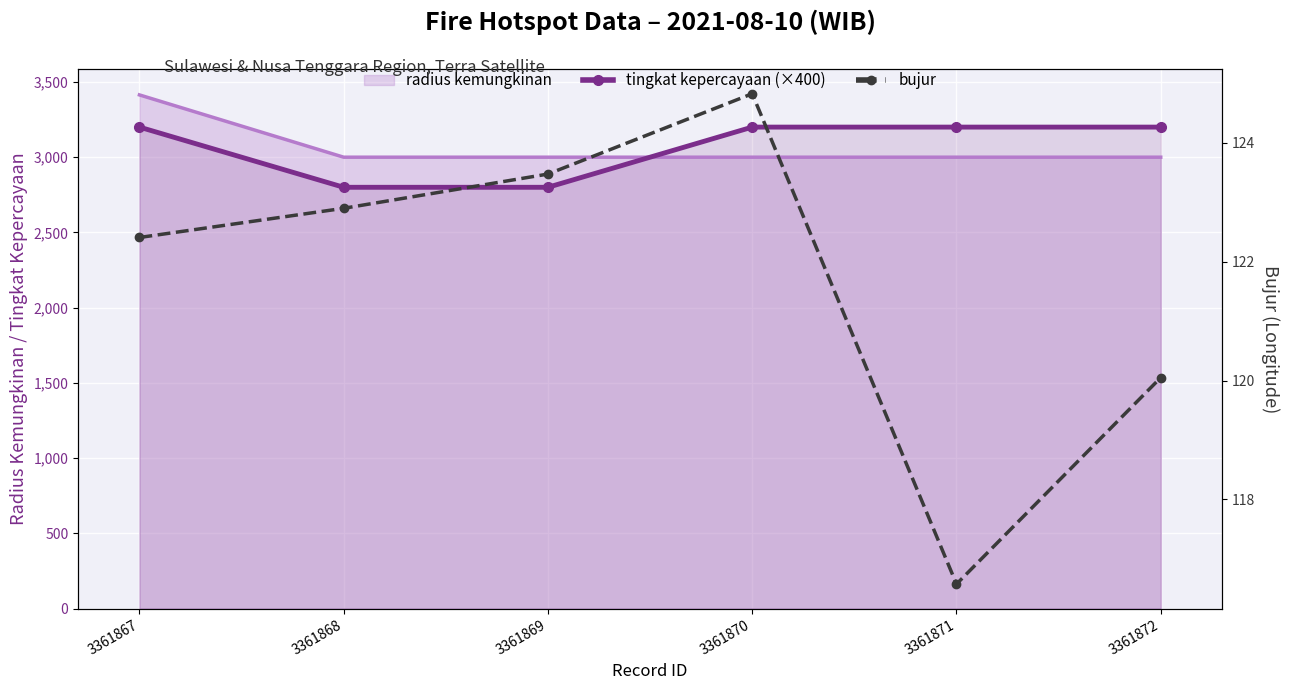

Reading left to right, extract all data points from this chart.

tingkat kepercayaan (×400): 3200.0	2800.0	2800.0	3200.0	3200.0	3200.0
bujur: 122.4	122.9	123.5	124.8	116.6	120.0